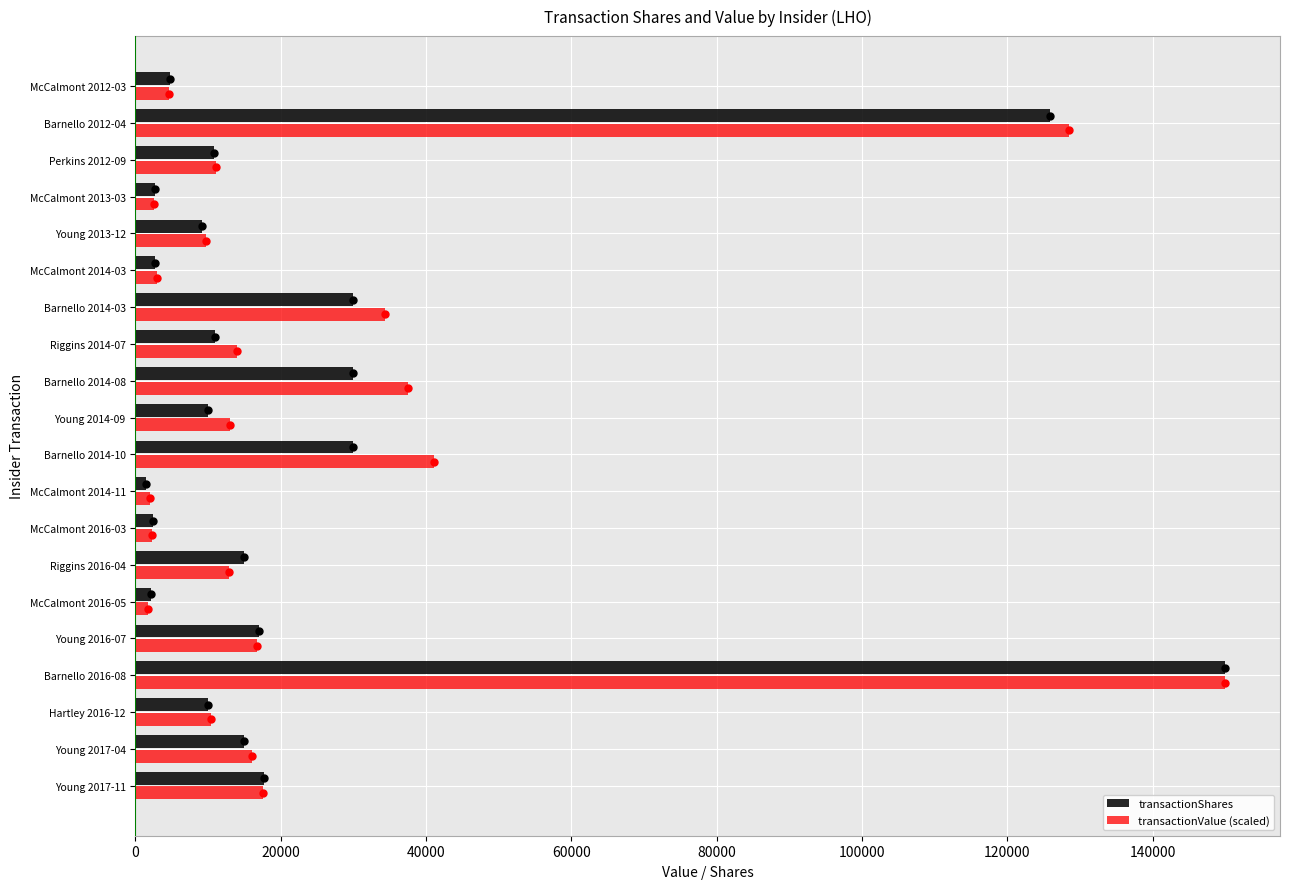

Which series has the widest spread of Y values?

transactionShares